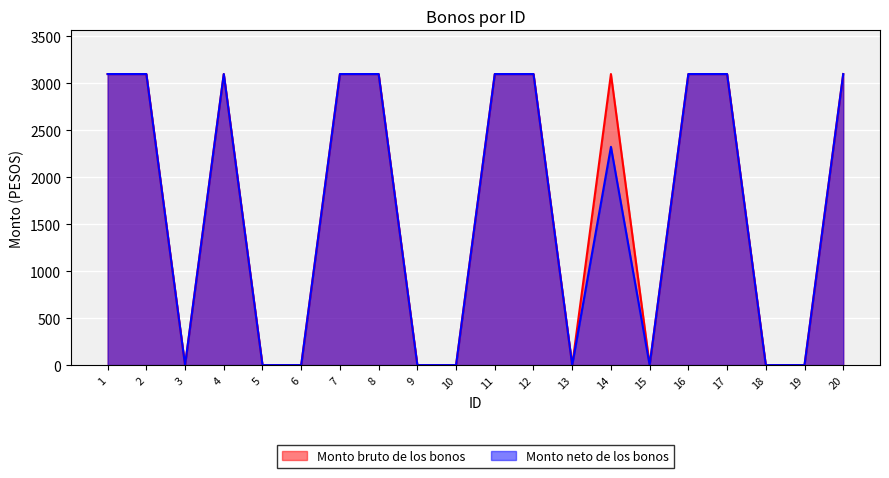

At which label is Monto neto de los bonos closest to 1550?

14